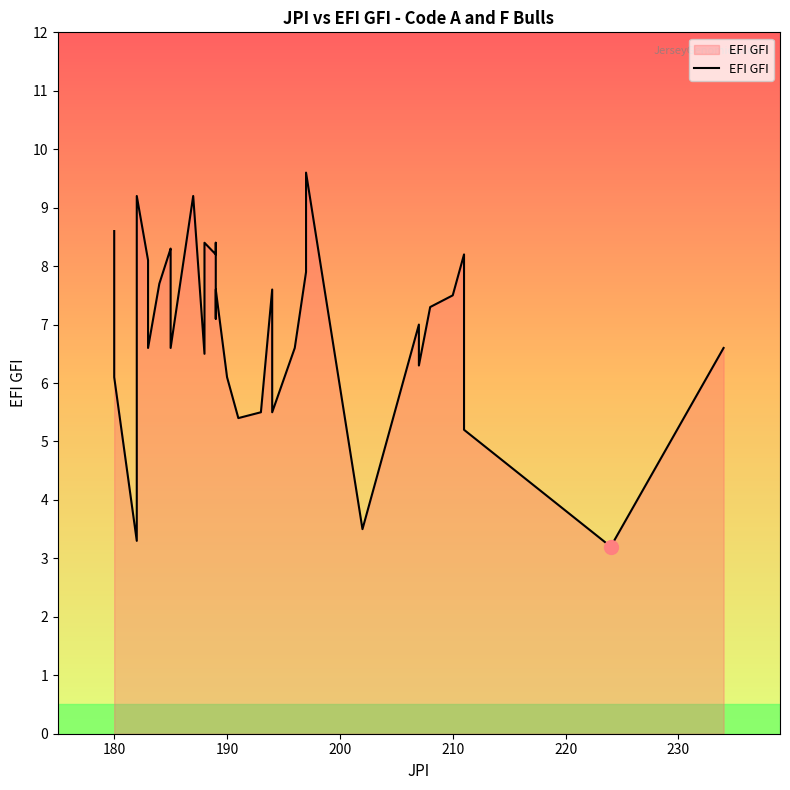

How many lines are shown in the chart?

1